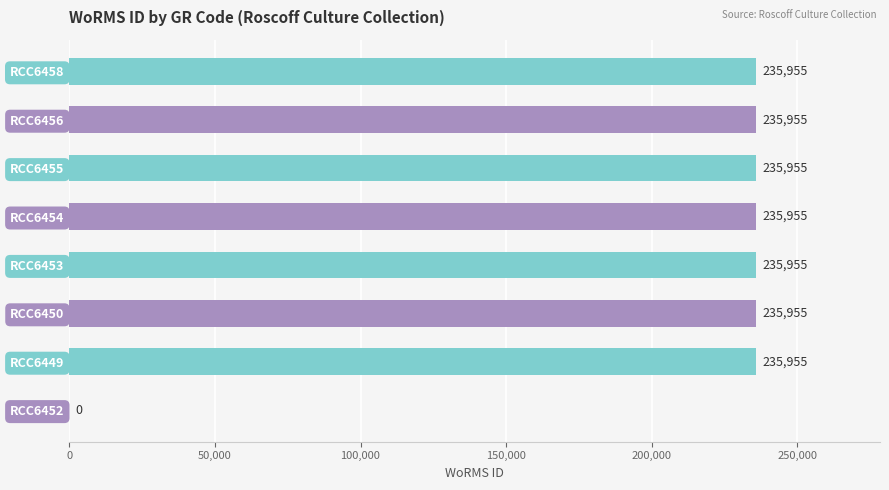

What is the maximum value shown in the chart?

235955